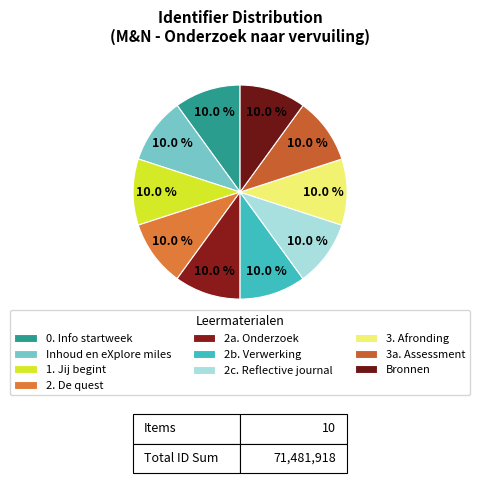

To the nearest percent, what is the average slice percentage?

10%